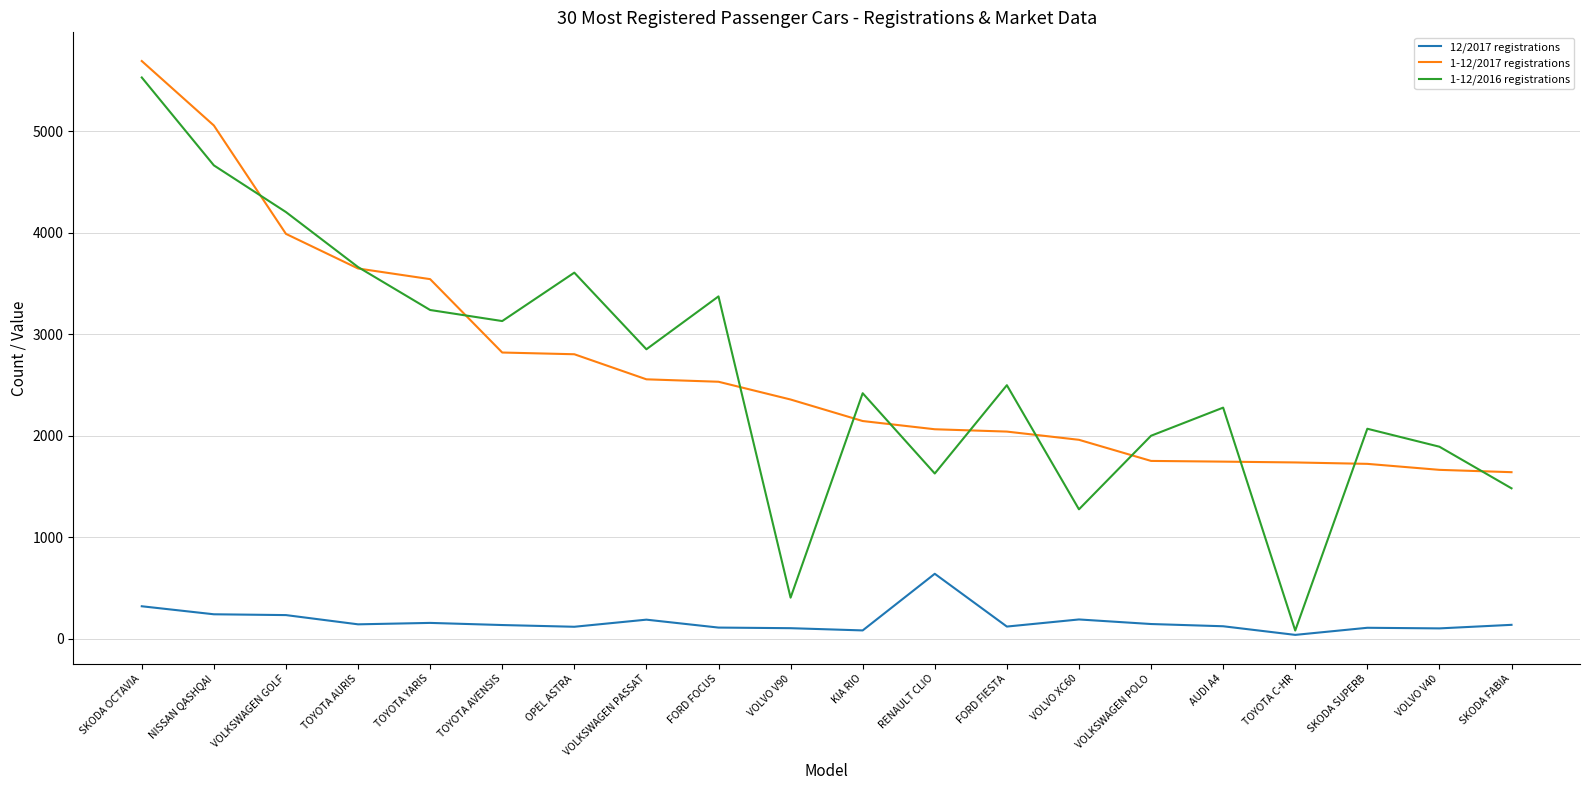

Which series changed the most between NISSAN QASHQAI and VOLVO V40?

1-12/2017 registrations